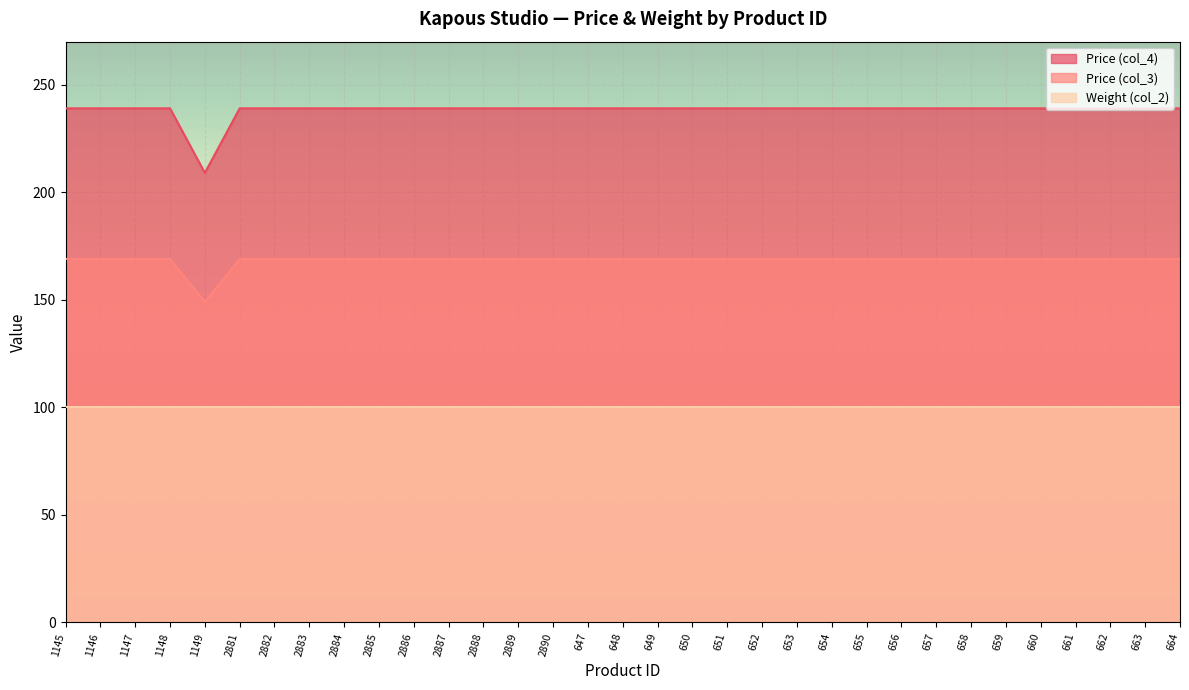

What is the greatest value displayed?

239